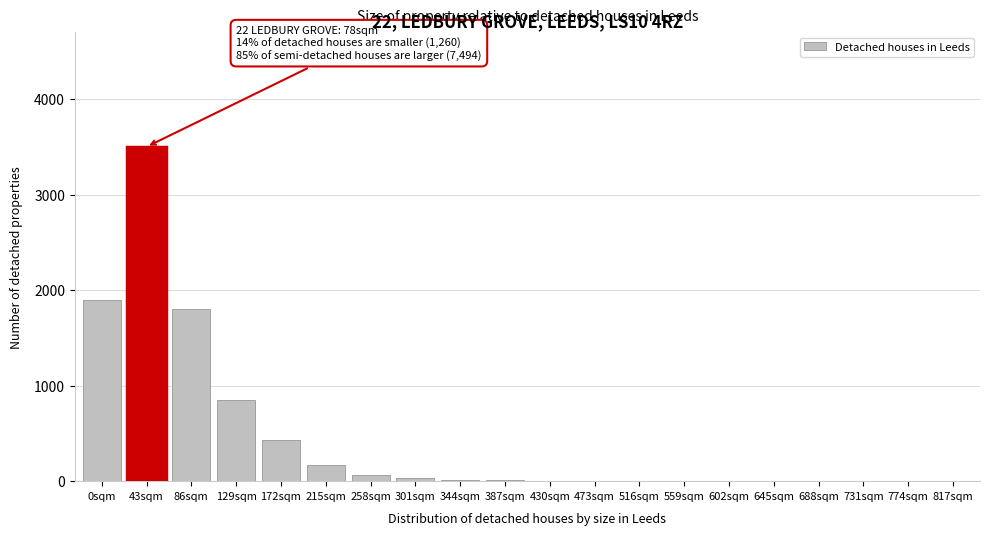

What is the maximum value shown in the chart?

3500